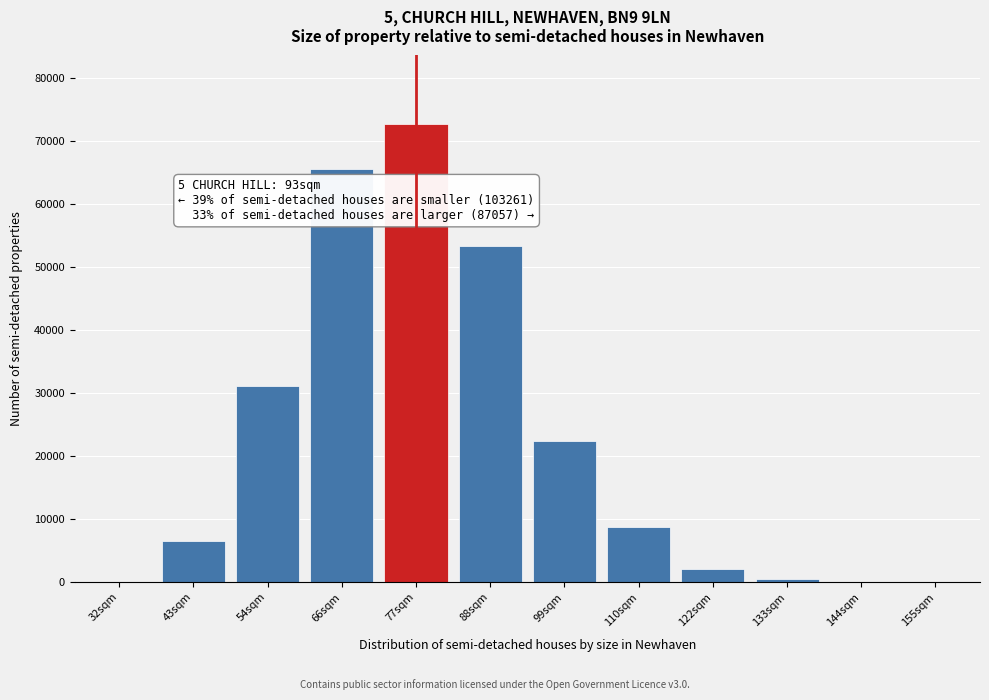

What is the maximum value shown in the chart?

72708